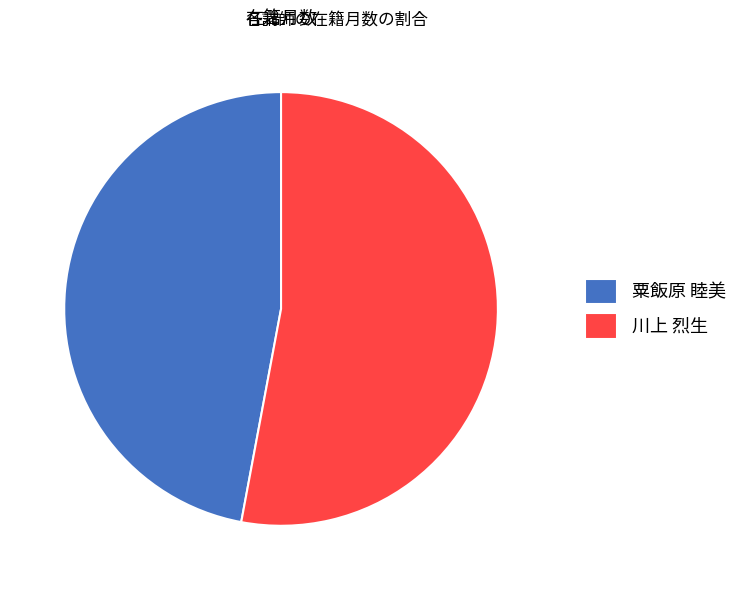

Does 川上 烈生 account for over 50% of the chart?

Yes